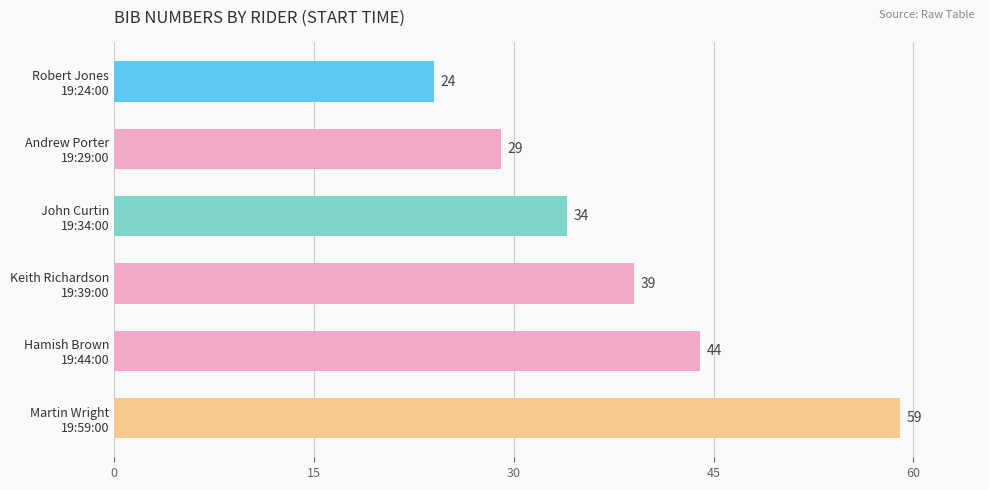

What is the value of the 5th bar from the top?

44